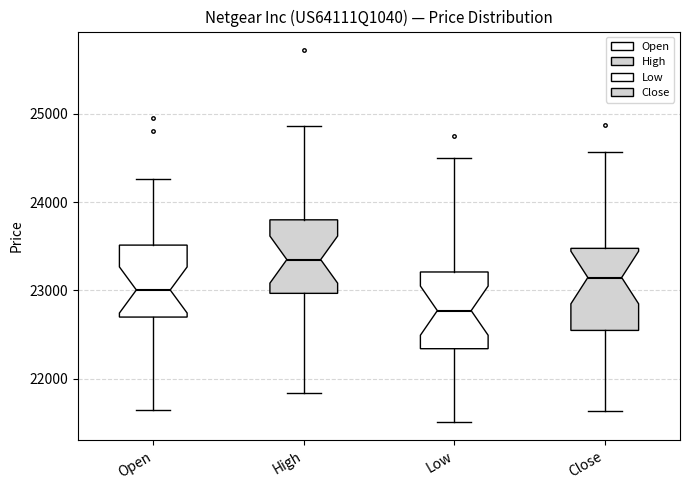

Where does the median line of the box for Low sit on the y-axis? The values are not printed on the chart, so give them approximately, as read against the axis.

22800